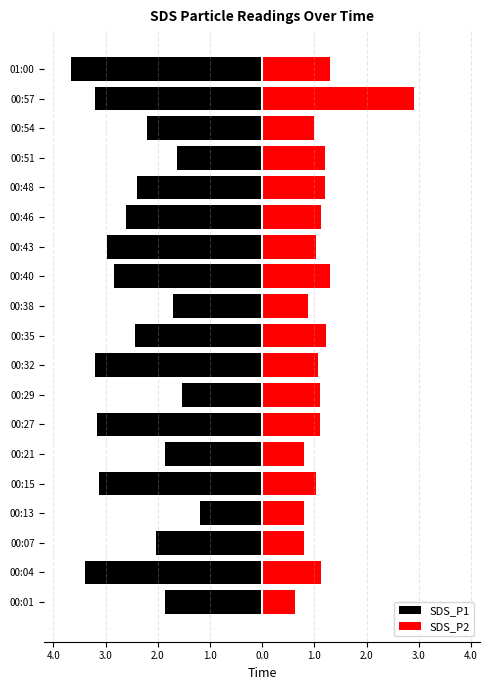

What is the sum of all SDS_P2 values?

21.6